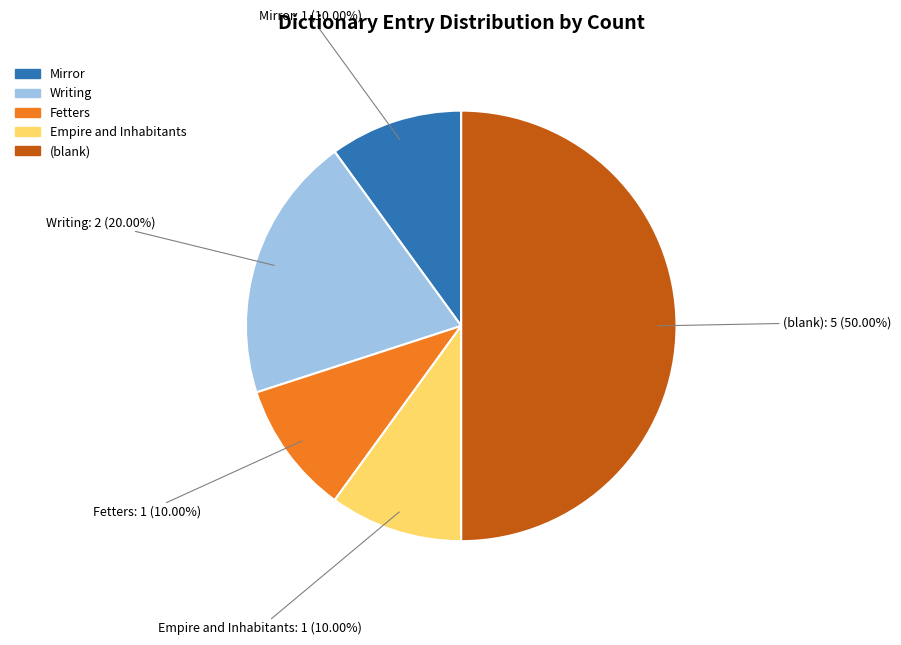

What is the largest slice in the pie chart?

(blank)